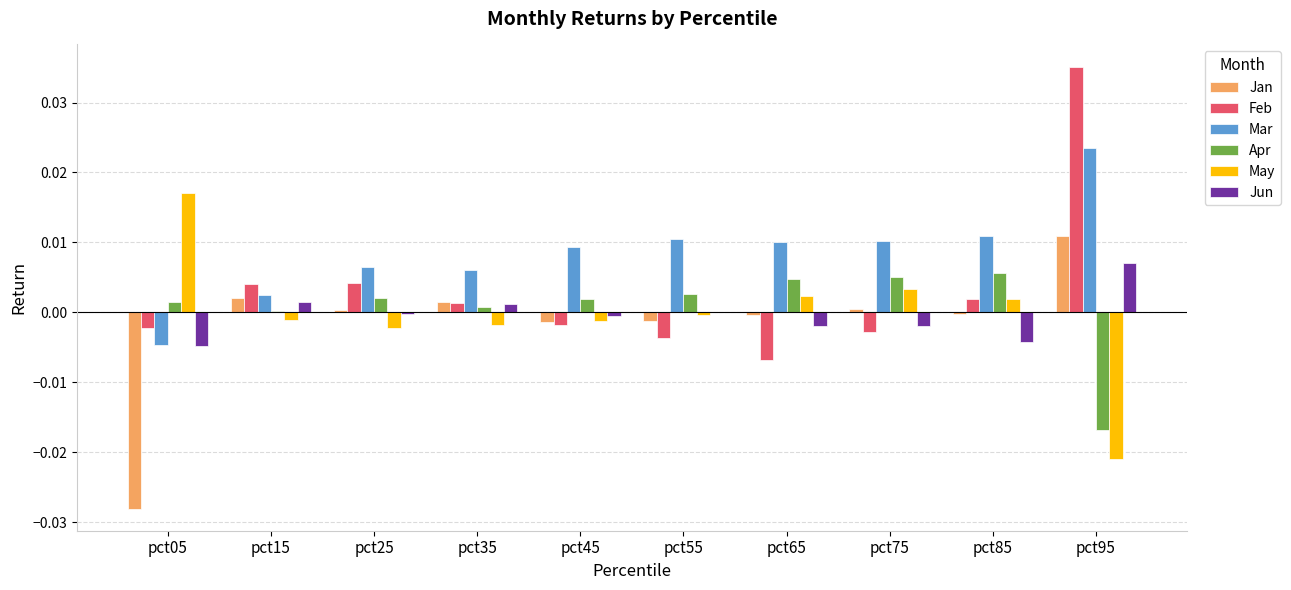

Is it true that Jan equals 0.0 at pct15?

True